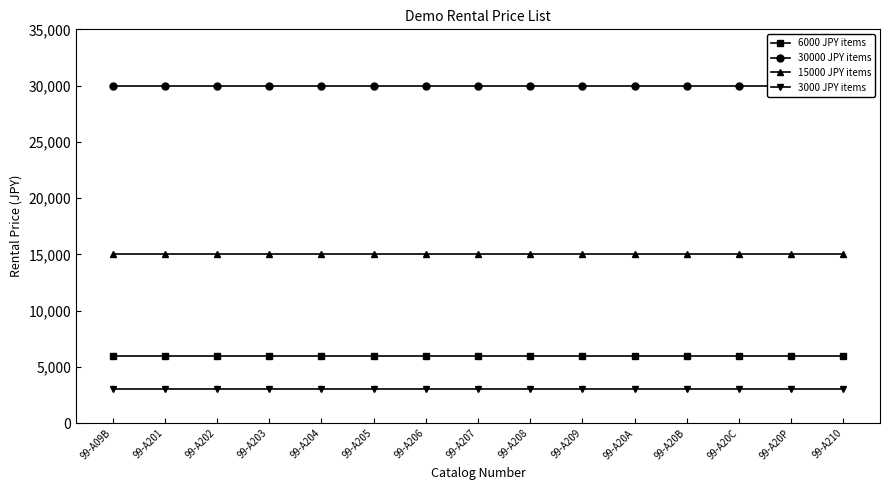

Reading left to right, list all the values displayed in this chart.

6000 JPY items: 99-A09B=6000	99-A201=6000	99-A202=6000	99-A203=6000	99-A204=6000	99-A205=6000	99-A206=6000	99-A207=6000	99-A208=6000	99-A209=6000	99-A20A=6000	99-A20B=6000	99-A20C=6000	99-A20P=6000	99-A210=6000
30000 JPY items: 99-A09B=30000	99-A201=30000	99-A202=30000	99-A203=30000	99-A204=30000	99-A205=30000	99-A206=30000	99-A207=30000	99-A208=30000	99-A209=30000	99-A20A=30000	99-A20B=30000	99-A20C=30000	99-A20P=30000	99-A210=30000
15000 JPY items: 99-A09B=15000	99-A201=15000	99-A202=15000	99-A203=15000	99-A204=15000	99-A205=15000	99-A206=15000	99-A207=15000	99-A208=15000	99-A209=15000	99-A20A=15000	99-A20B=15000	99-A20C=15000	99-A20P=15000	99-A210=15000
3000 JPY items: 99-A09B=3000	99-A201=3000	99-A202=3000	99-A203=3000	99-A204=3000	99-A205=3000	99-A206=3000	99-A207=3000	99-A208=3000	99-A209=3000	99-A20A=3000	99-A20B=3000	99-A20C=3000	99-A20P=3000	99-A210=3000